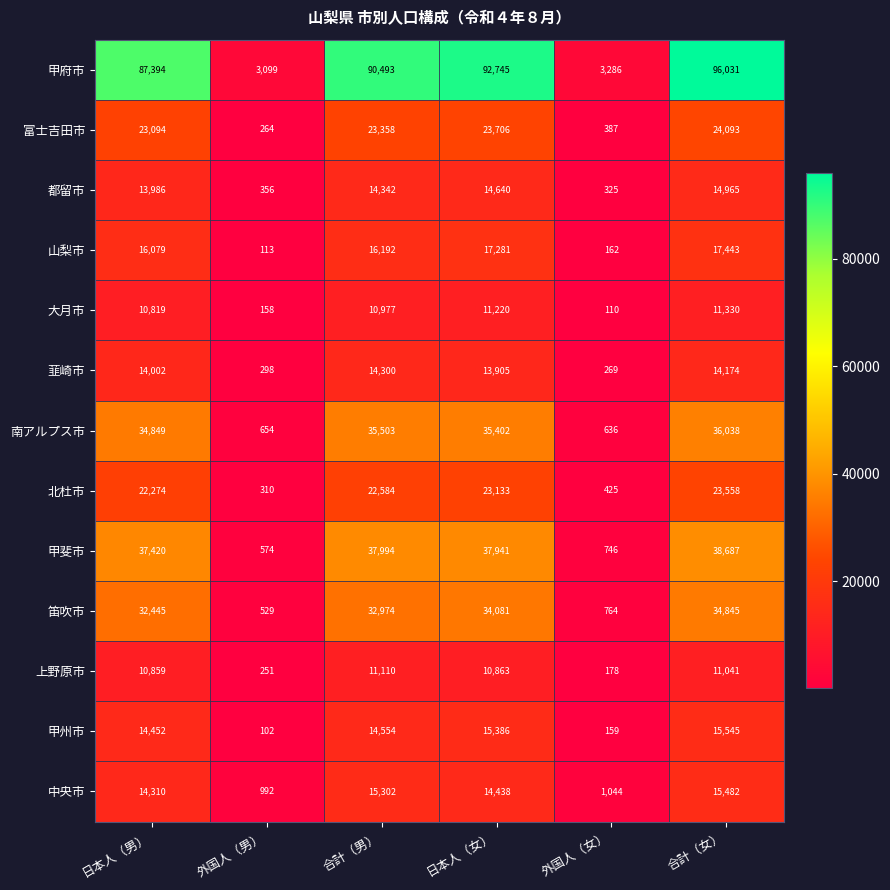

What is the total value across all series at 合計（女）?

353232